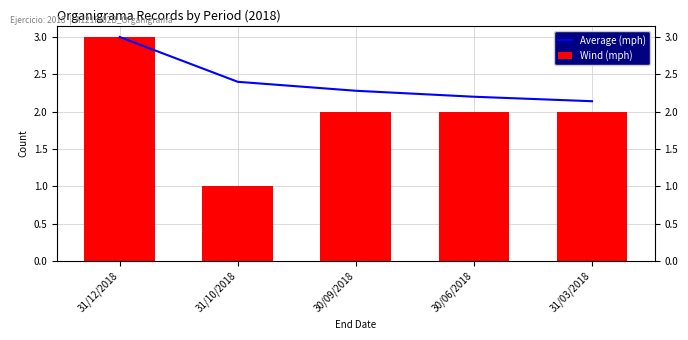

Where is Average (mph) nearest to the value 2?

31/03/2018